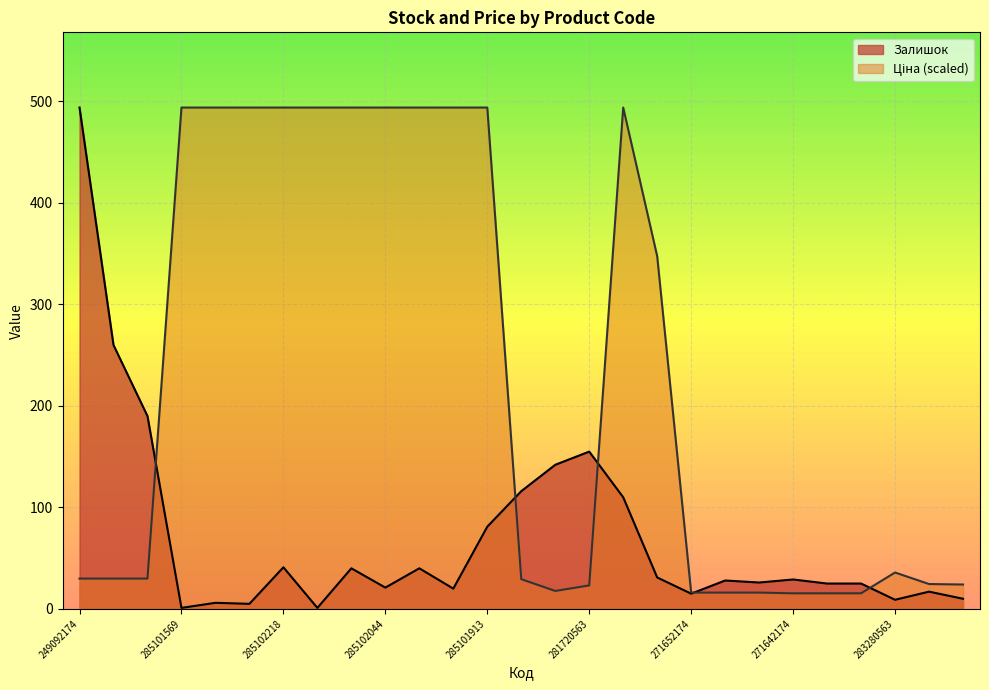

What is the sum of the Залишок values at 274992152 and 285102120?

71.0